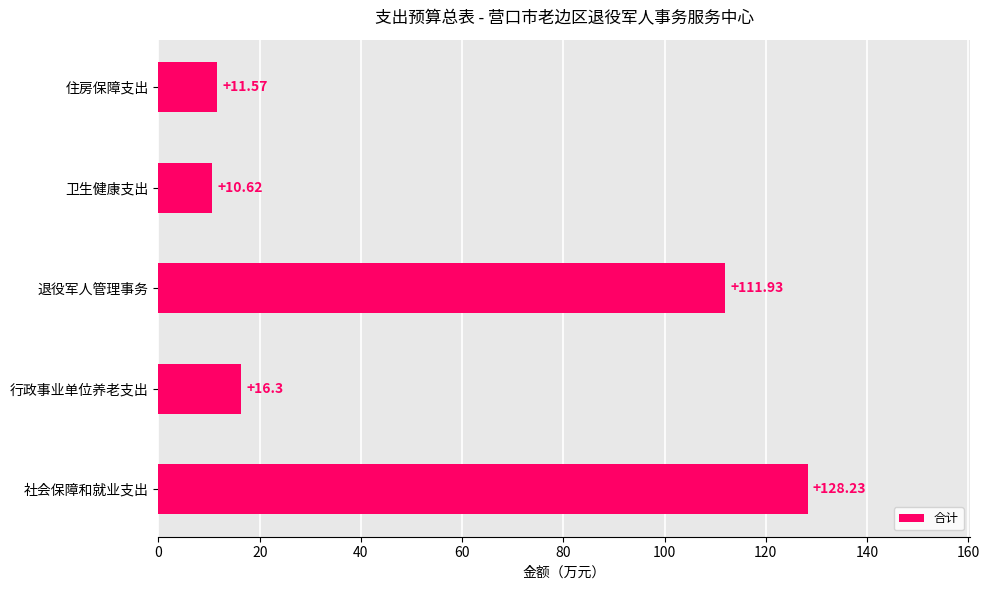

Rank the categories by value from highest to lowest.

社会保障和就业支出, 退役军人管理事务, 行政事业单位养老支出, 住房保障支出, 卫生健康支出